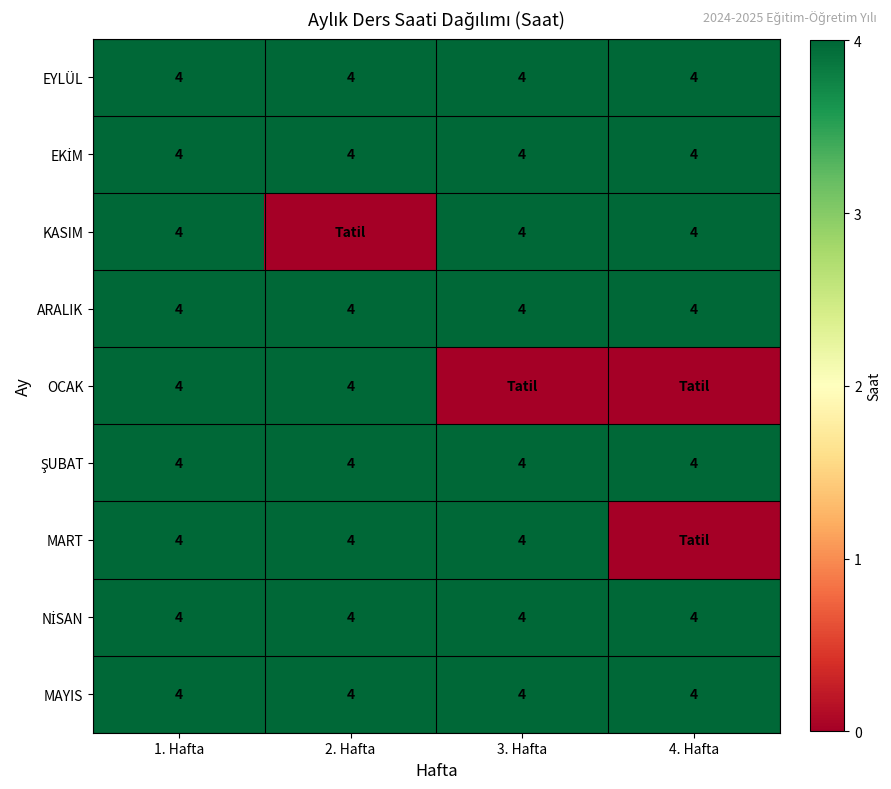

The MAYIS series shows 7 at 2. Hafta. True or false?

False